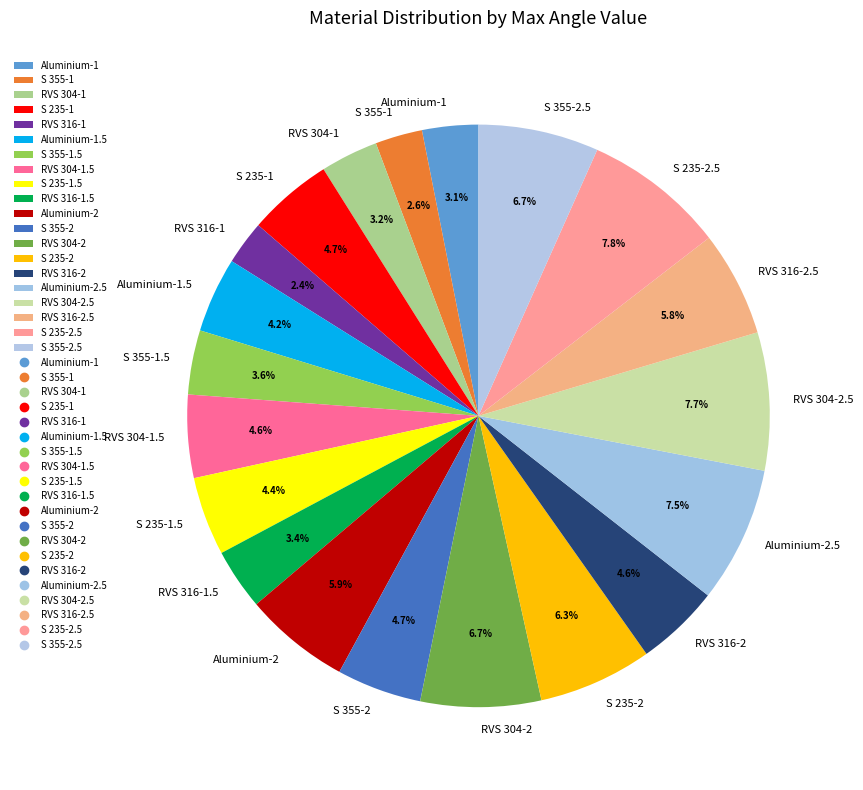

How much of the chart is everything except S 355-2?

95.3%